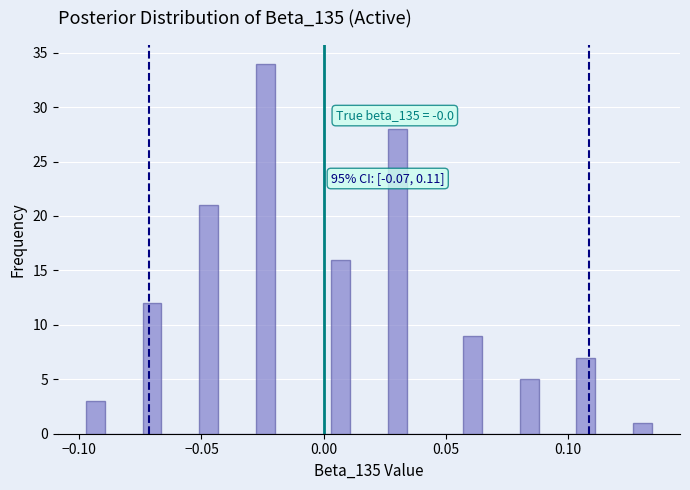

Around what value on the x-axis is the tallest bar? Give the approximate position of its centre, as read against the axis.

-0.025